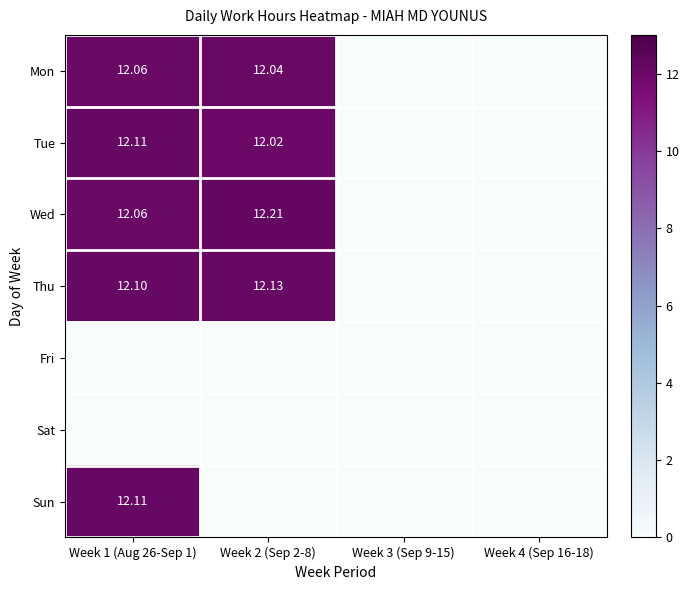

What value does the Tue series have at Week 1 (Aug 26-Sep 1)?

12.1